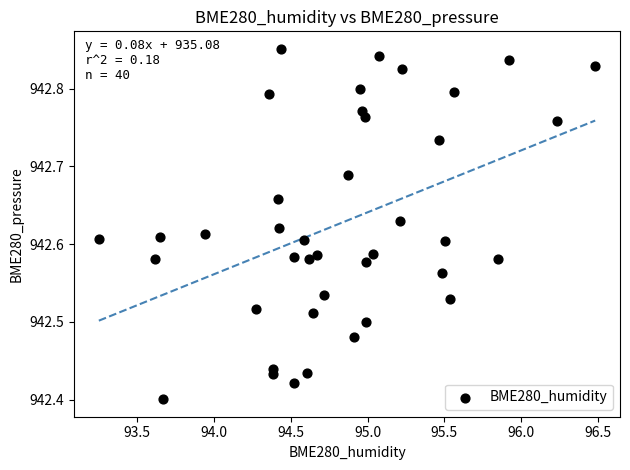

What is the range of Y values (max minus min)?

0.5